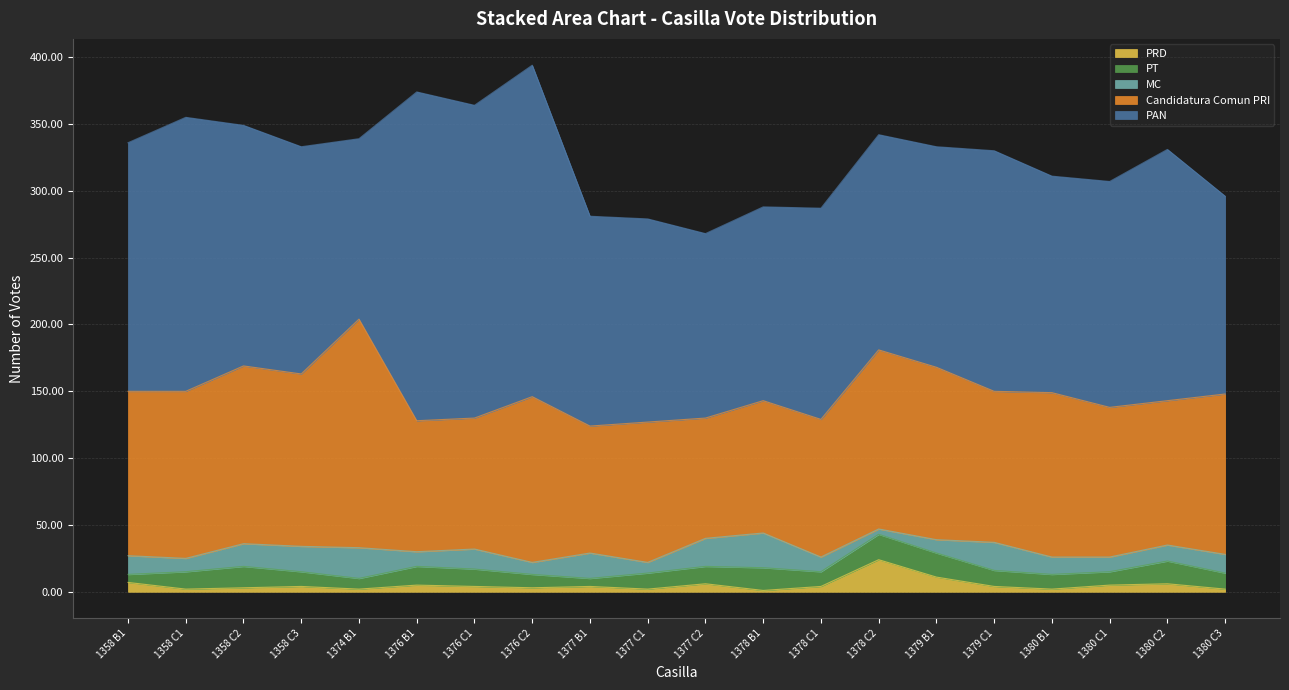

The PT series shows 3 at 1377 B1. True or false?

False